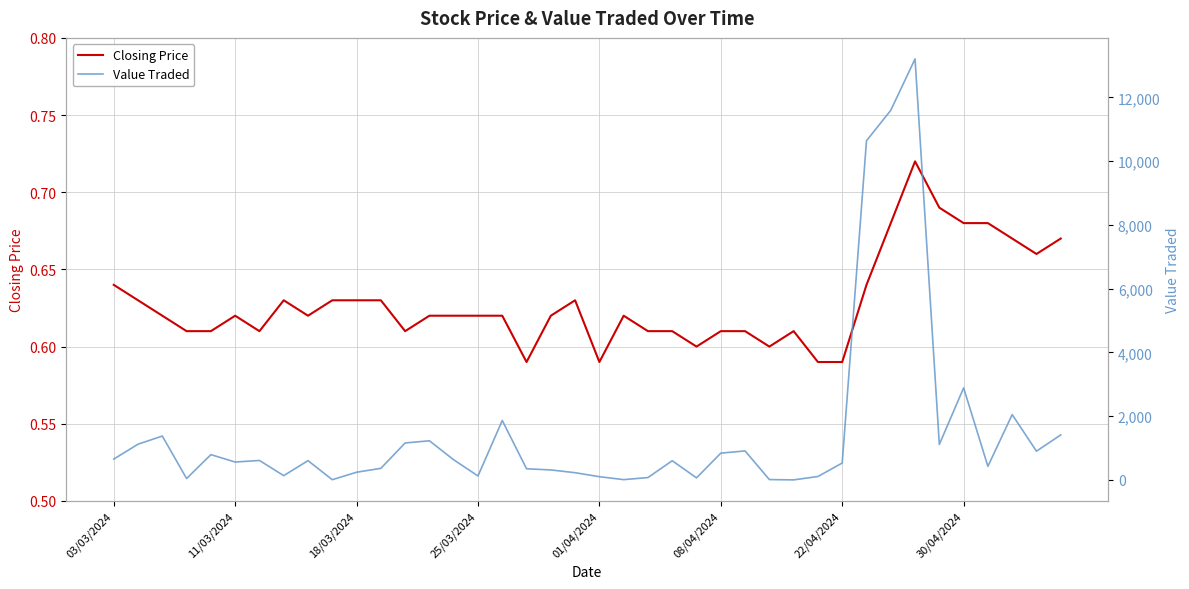

List the series in order of their overall mean, lowest first.

Closing Price, Value Traded